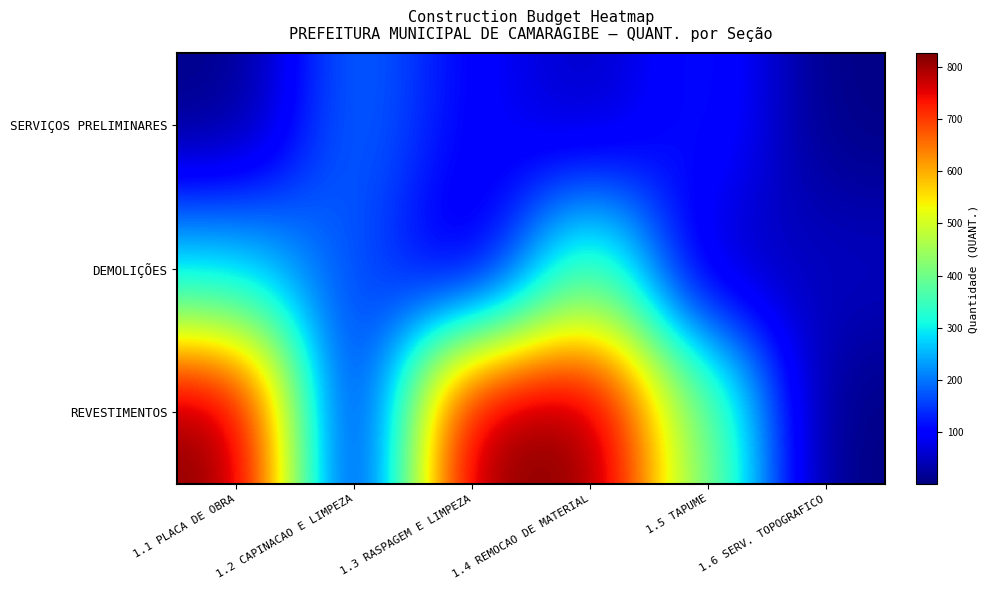

What is the greatest value displayed?

825.5